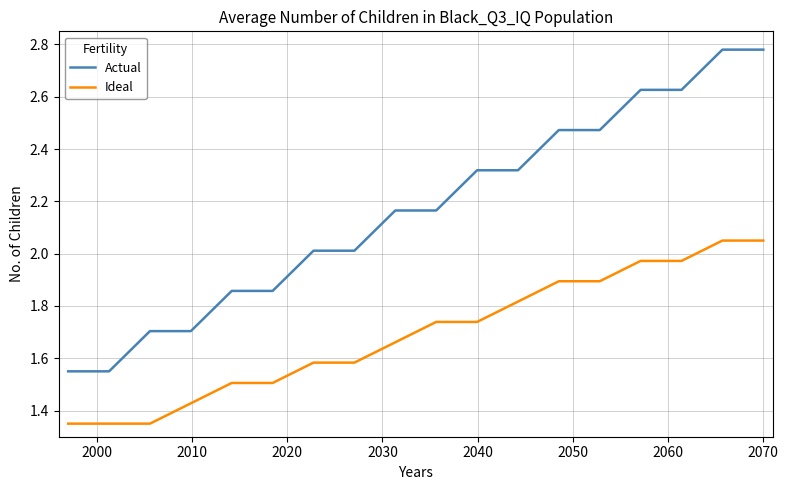

Which series has the largest range (max minus min)?

Actual